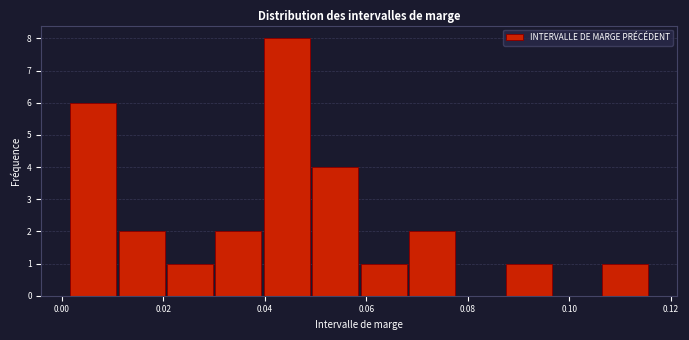

Reading left to right, list every bar in this chart as the range it spans on the x-axis followed by its height. Neither the bar edges nor the heights are printed on the chart, so give them approximately, as read against the axes.

0.002 to 0.010: 6
0.010 to 0.020: 2
0.020 to 0.030: 1
0.030 to 0.040: 2
0.040 to 0.050: 8
0.050 to 0.058: 4
0.058 to 0.068: 1
0.068 to 0.078: 2
0.078 to 0.088: 0
0.088 to 0.096: 1
0.096 to 0.106: 0
0.106 to 0.116: 1